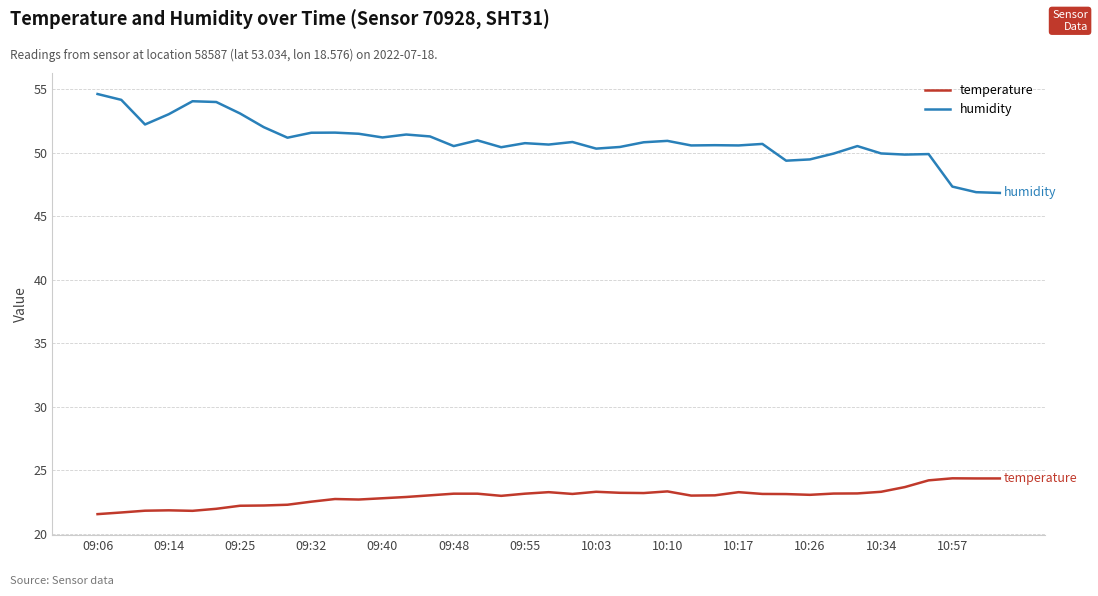

List the series in order of their overall mean, lowest first.

temperature, humidity